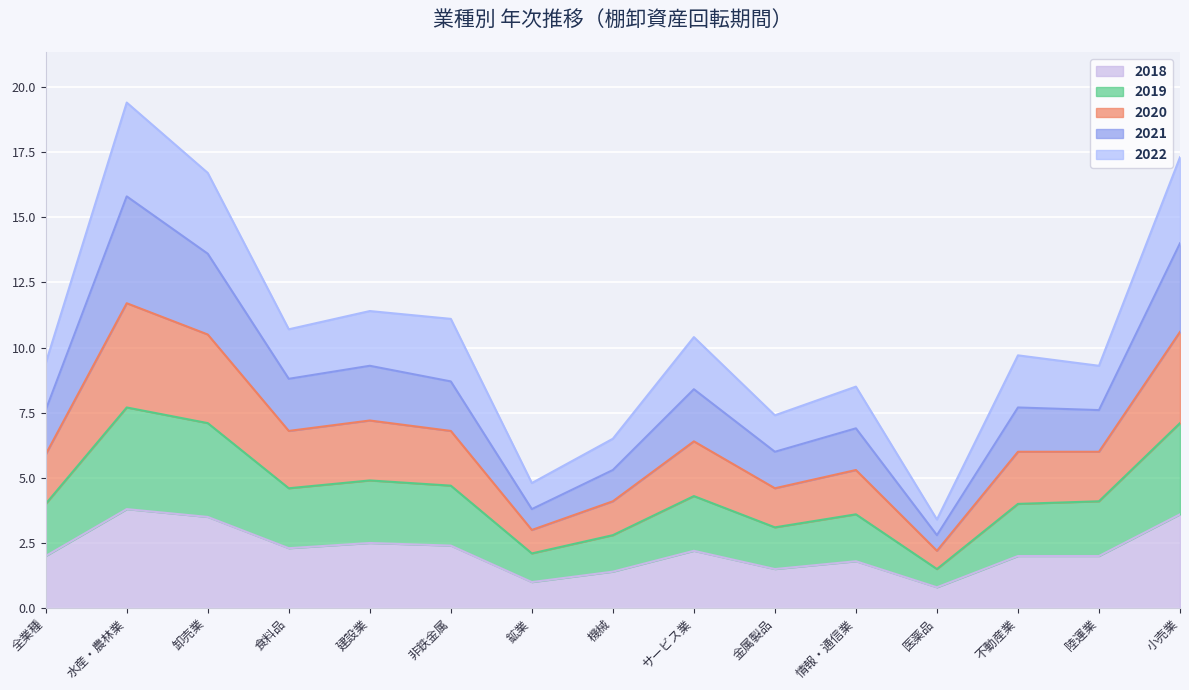

Is it true that 2018 equals 2.3 at 食料品?

True